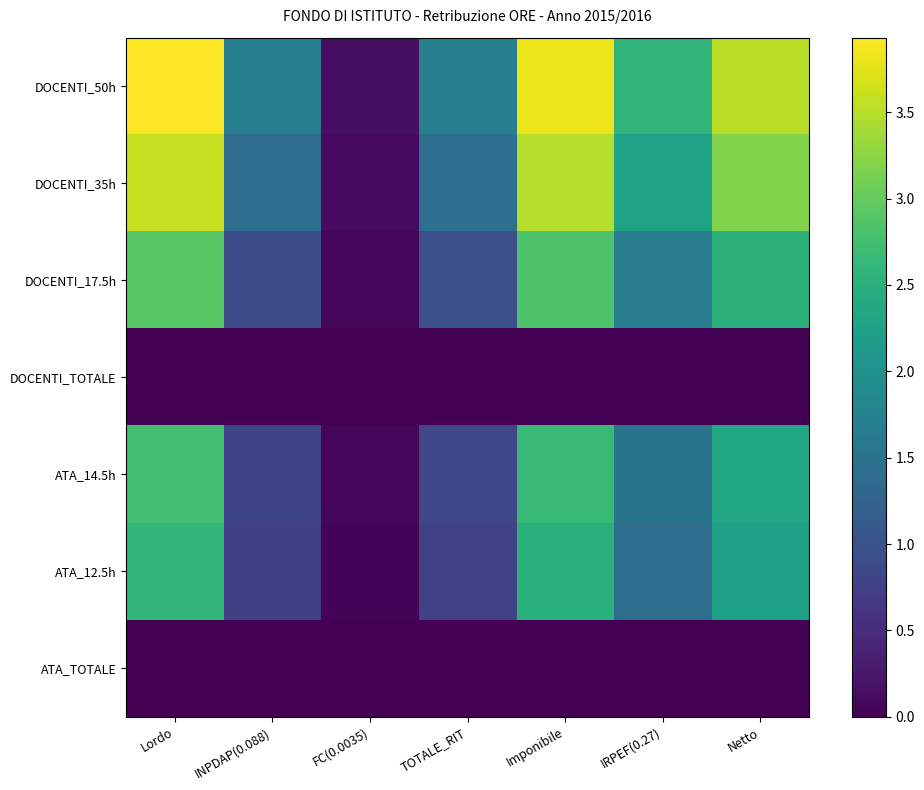

Which series changed the most between Lordo and Imponibile?

DOCENTI_50h